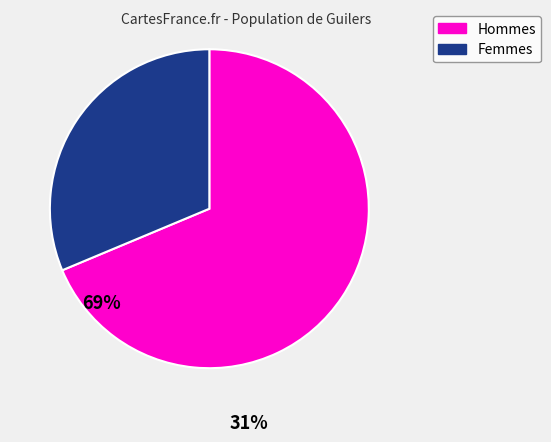

Is there a majority slice in this chart?

Yes